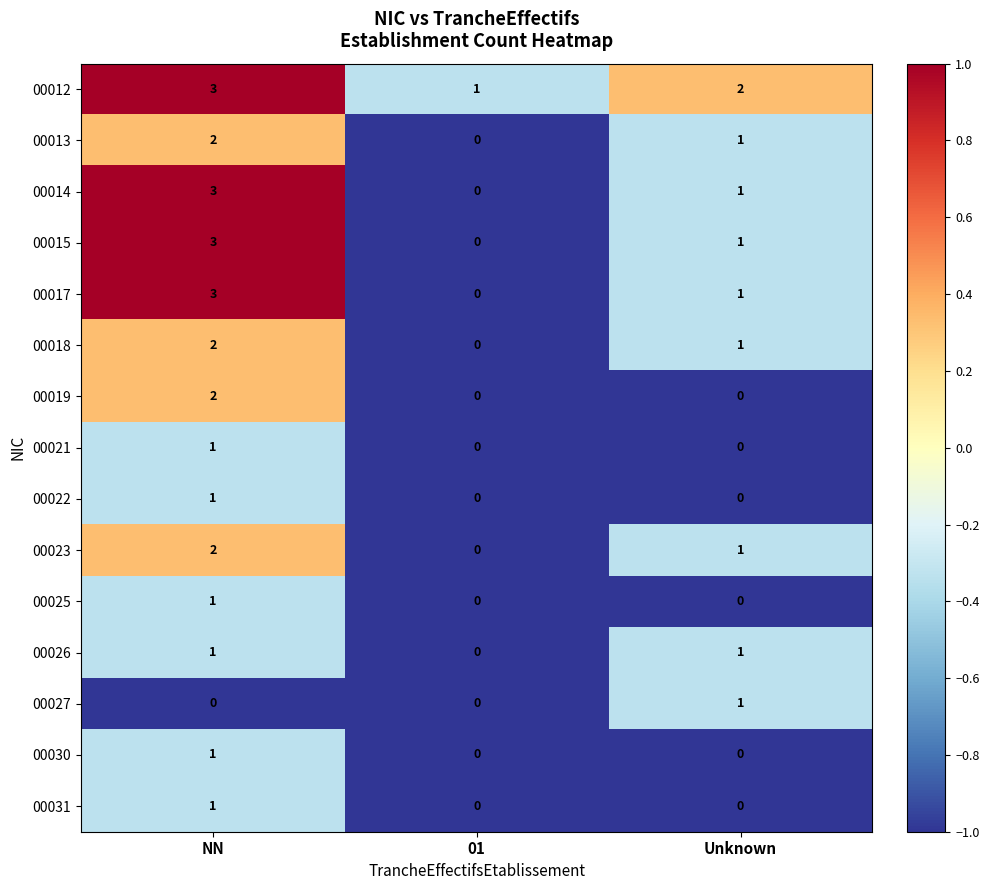

The value of 00025 at 01 is 0. True or false?

True